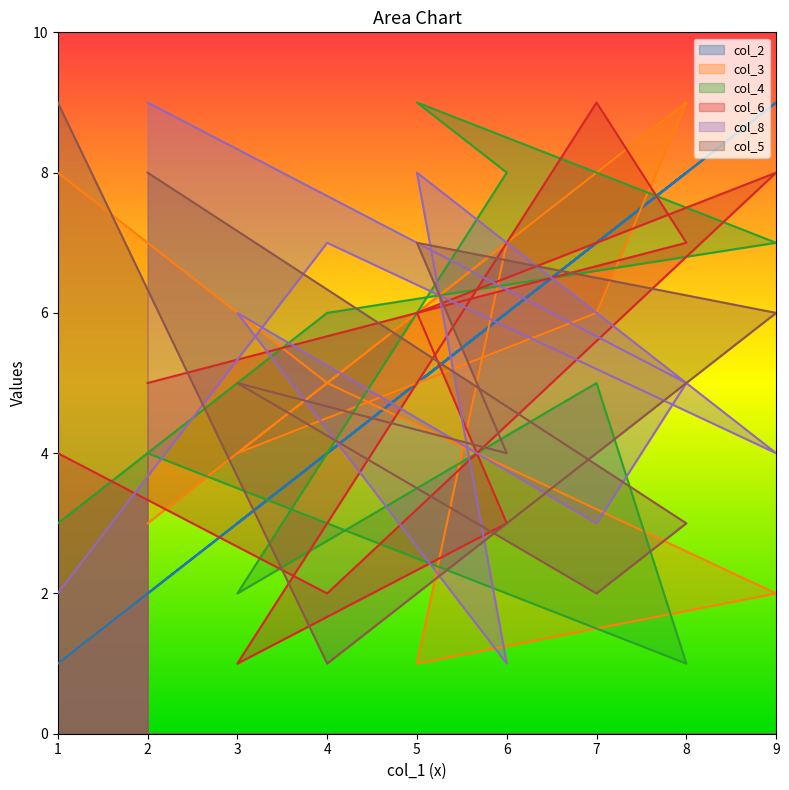

Between 2 and 1, which is larger?

2